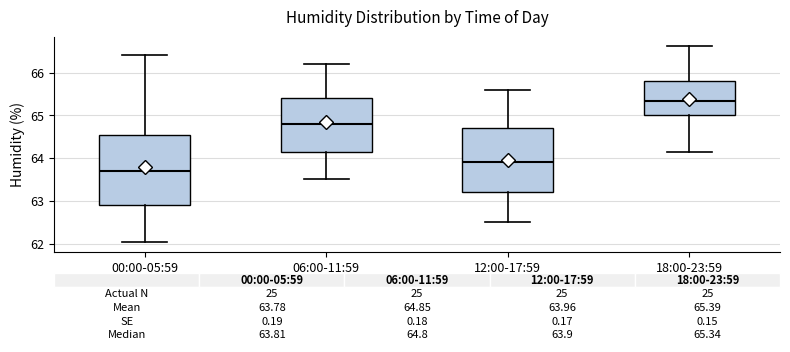

Comparing the boxes themselves (not the whiskers), which one is the tallest?

00:00-05:59